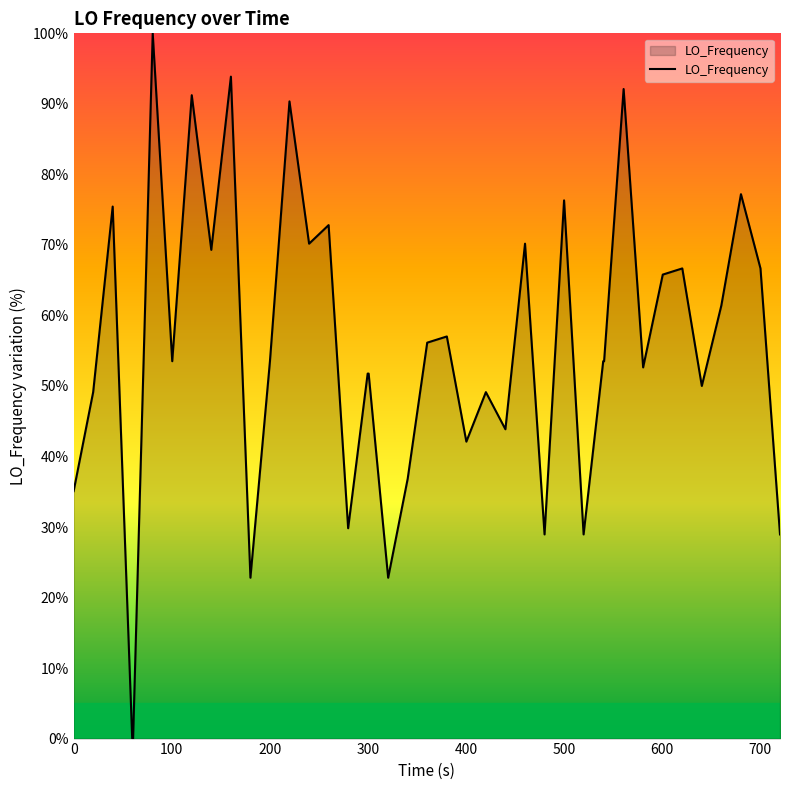

What is the maximum value shown in the chart?

100.0